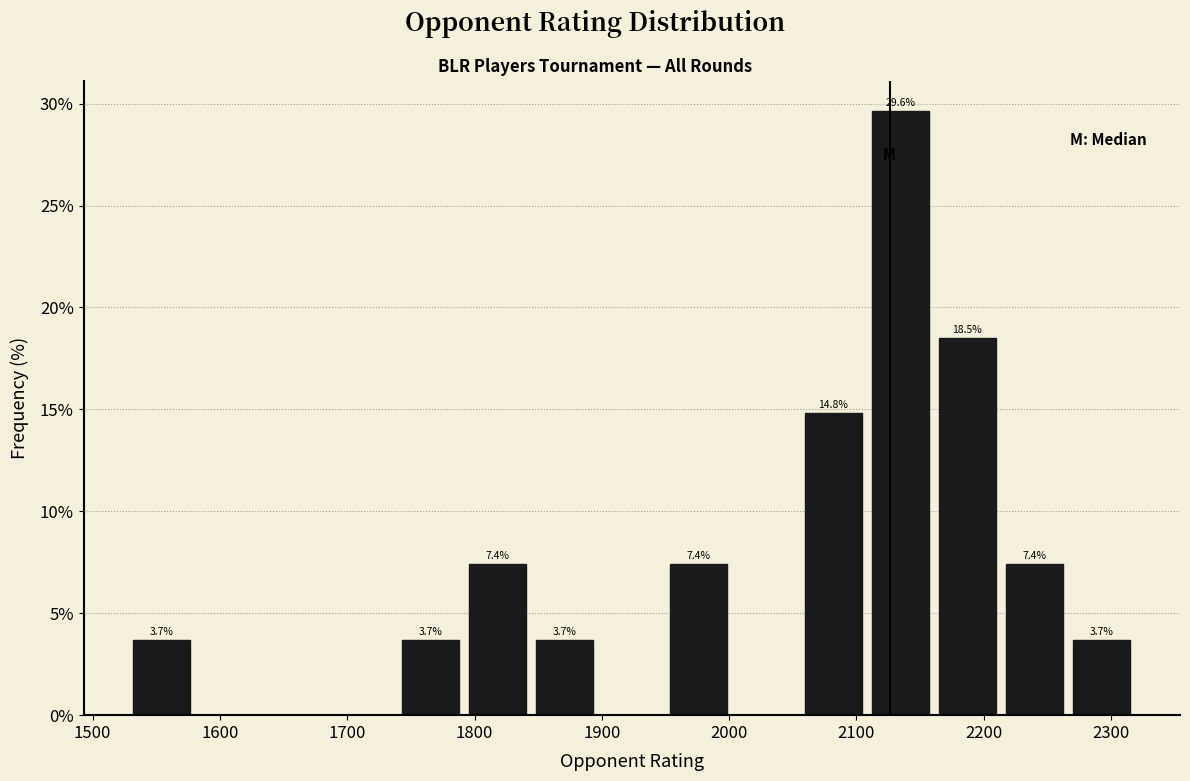

Over which range of the x-axis is the bar tallest?

2110 to 2160